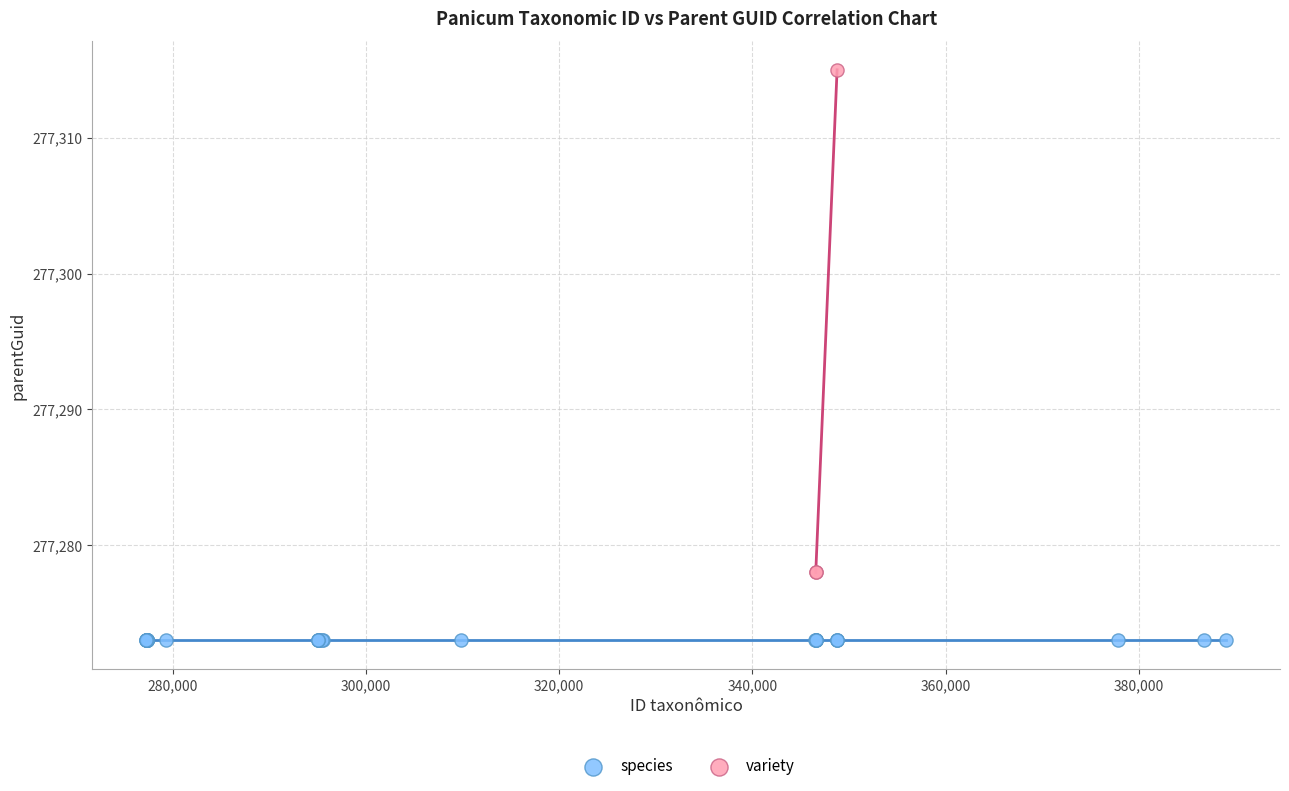

Which series reaches the maximum Y coordinate?

variety